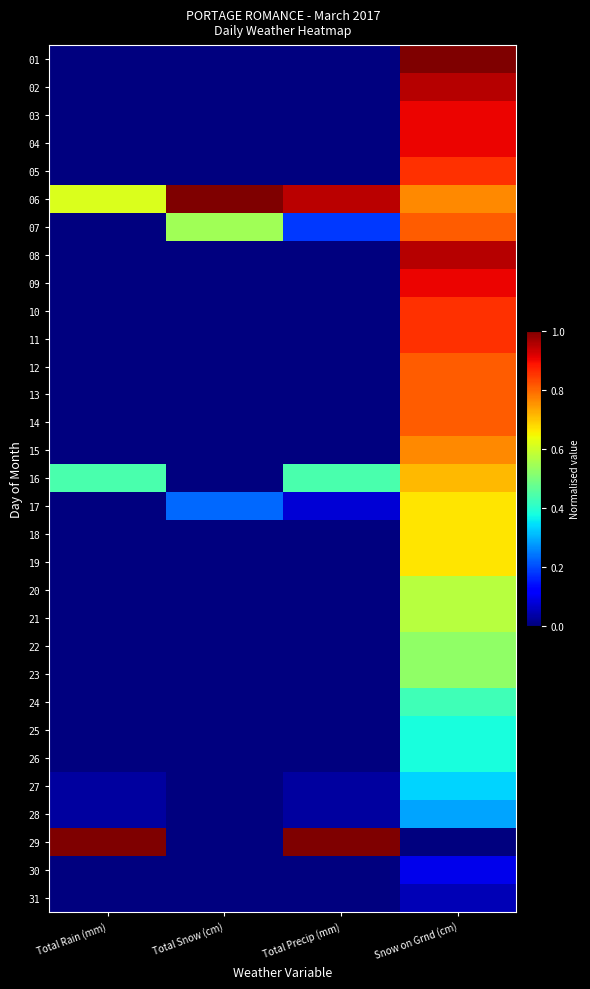

What is the difference between the highest and lowest values at Snow on Grnd (cm)?

1.0